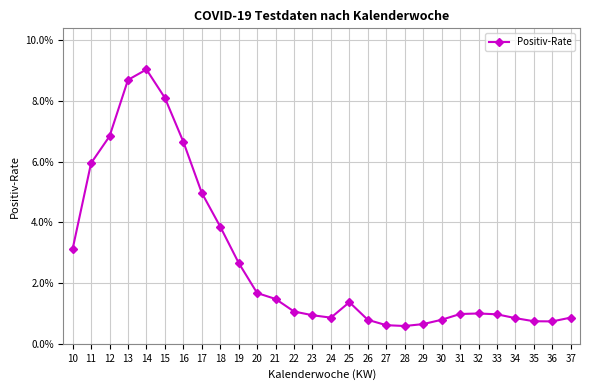

What is the sum of all values?

0.8